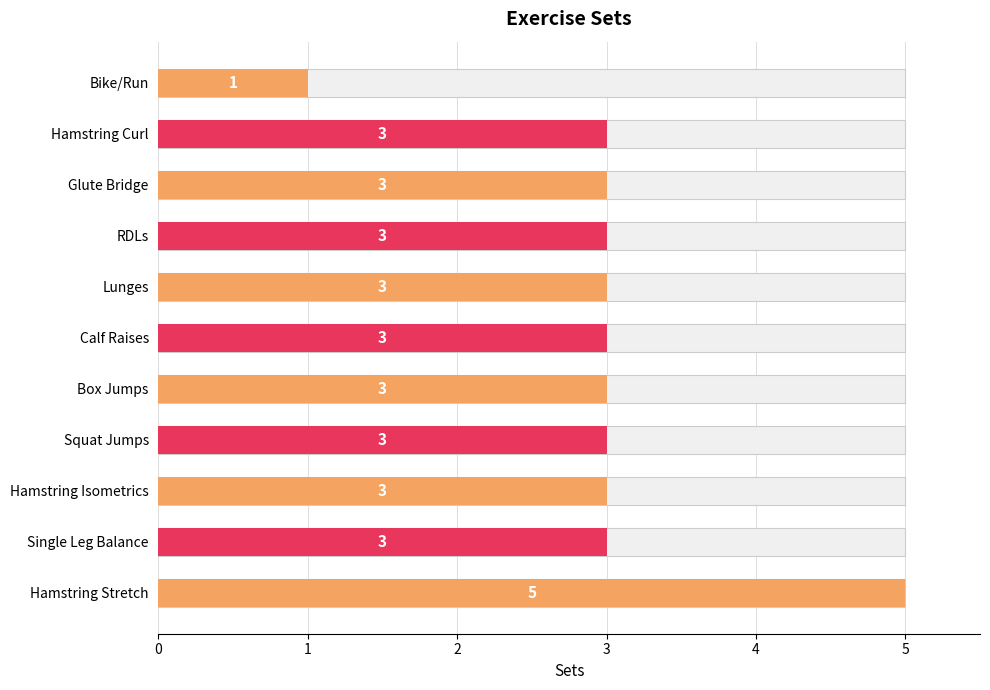

How many data points does each series have?

11